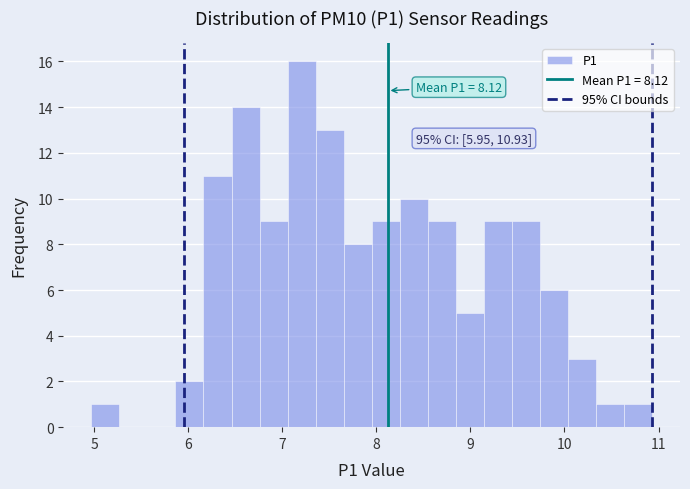

Around what value on the x-axis is the tallest bar? Give the approximate position of its centre, as read against the axis.

7.2